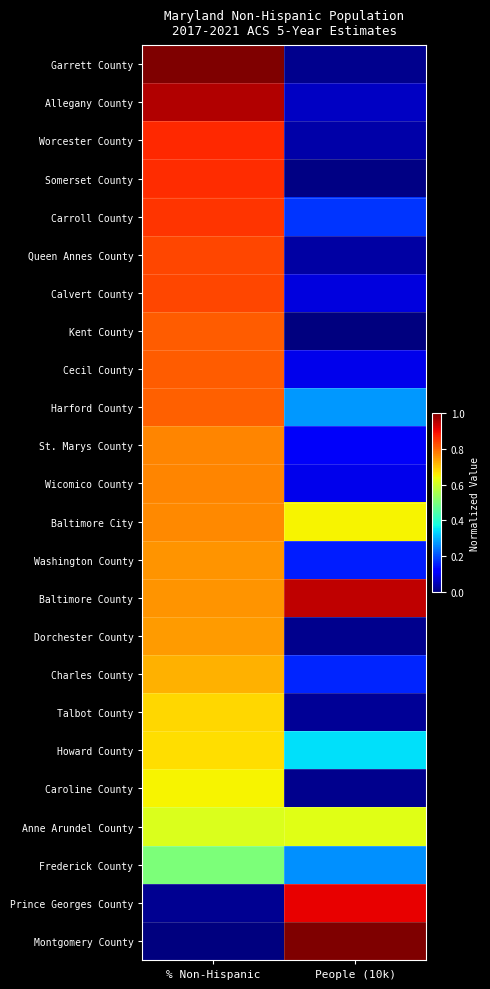

At how many categories does at least one series exceed 0?

2